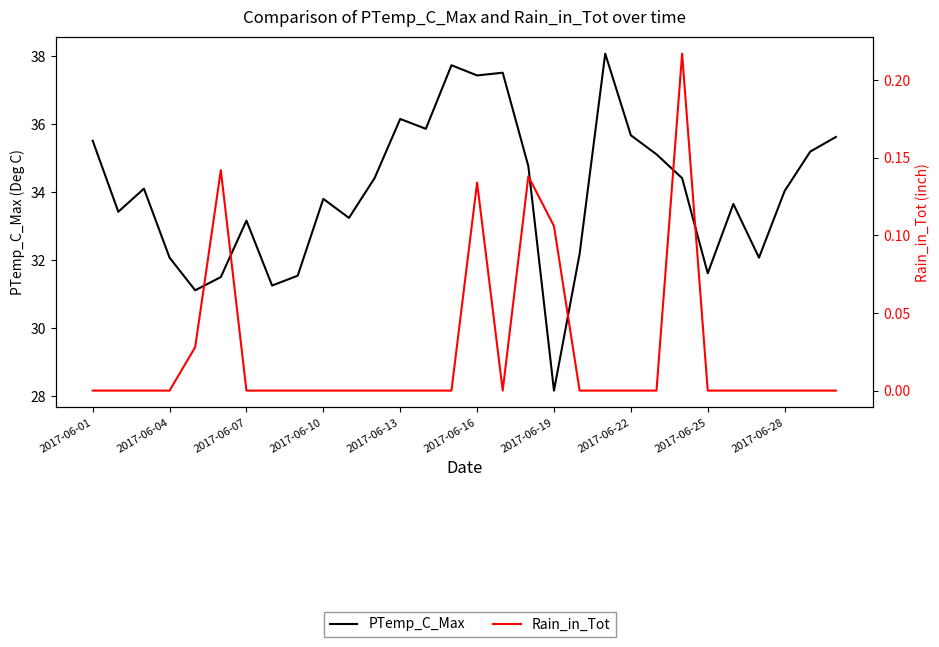

How many series are shown in this chart?

2